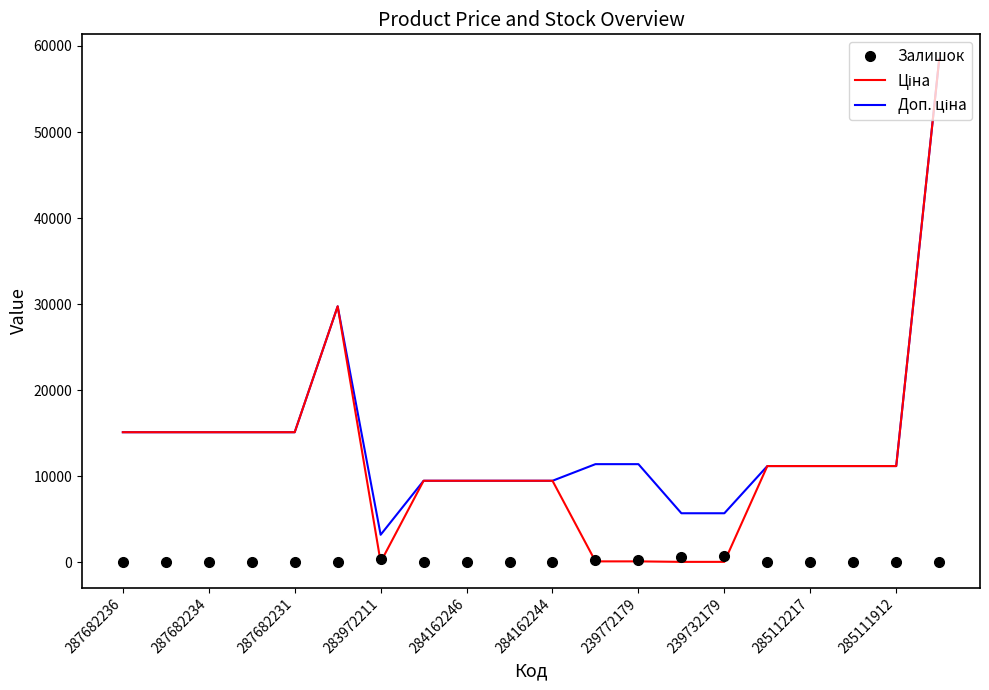

Rank the series by their maximum value, from lowest to highest.

Залишок, Ціна, Доп. ціна